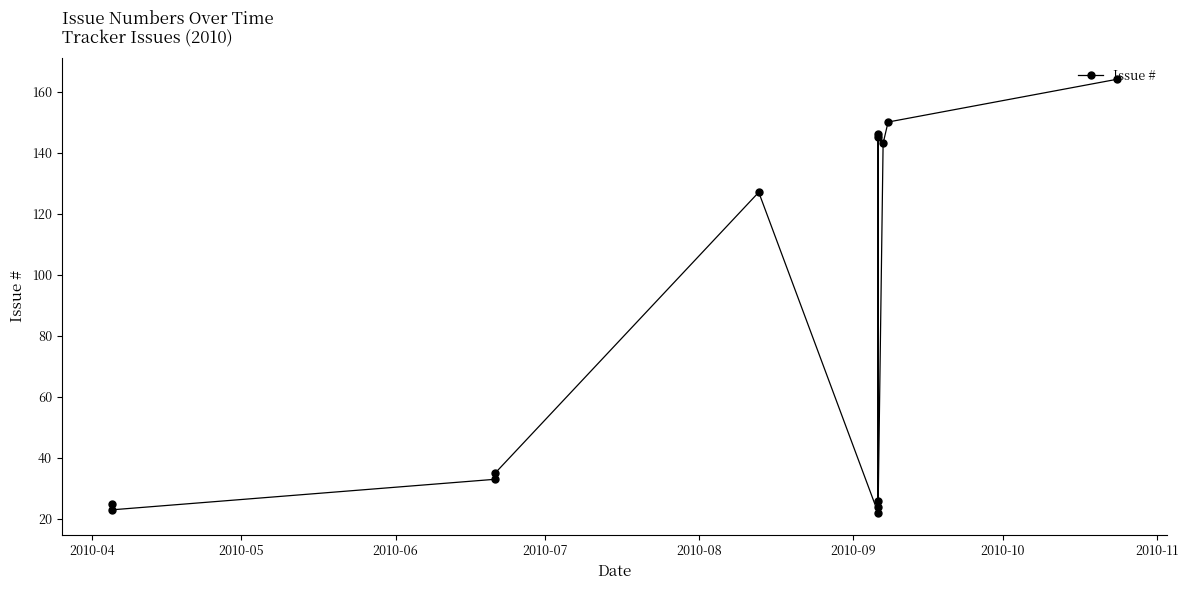

What is the smallest value displayed?

22